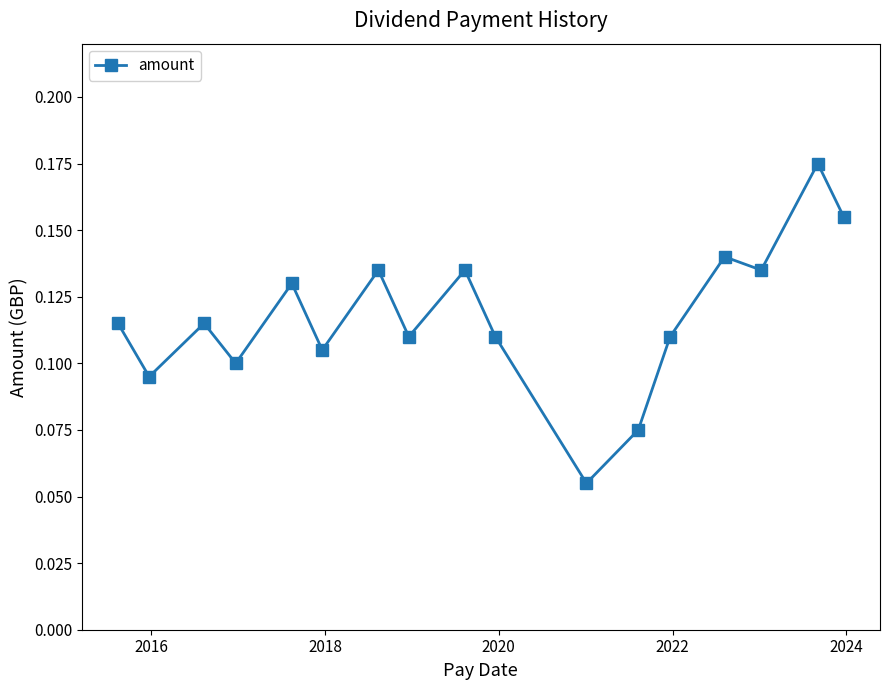

What is the sum of all values?

2.0